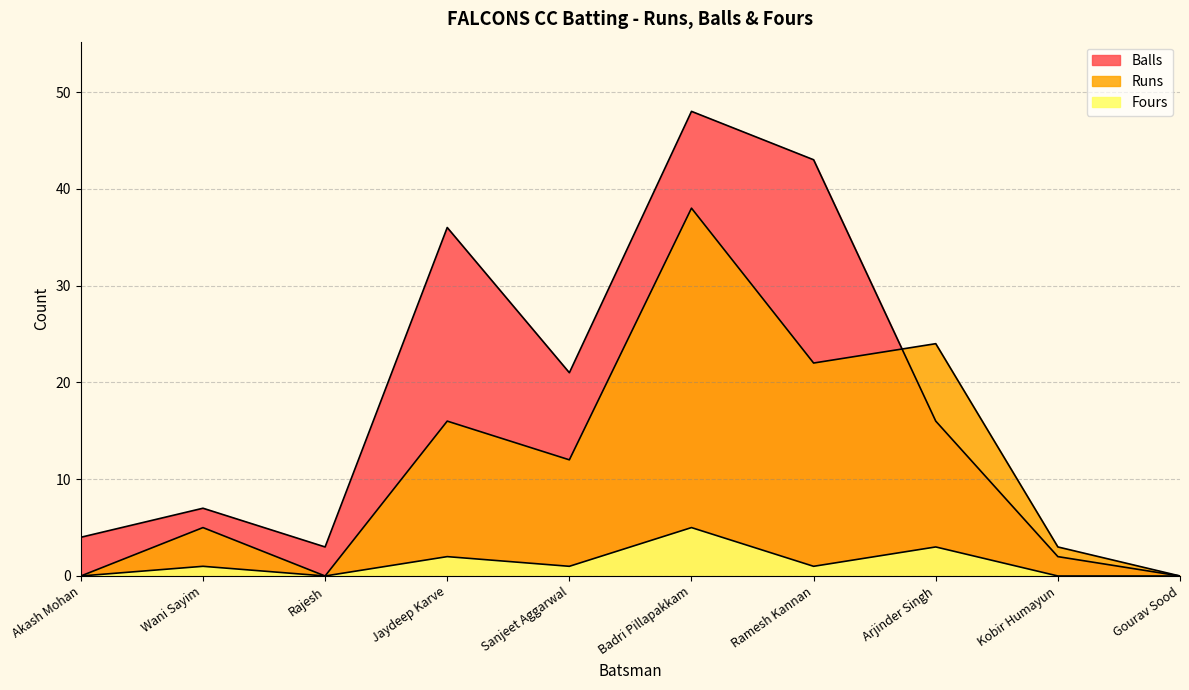

At which category does Runs reach its first local valley?

Rajesh